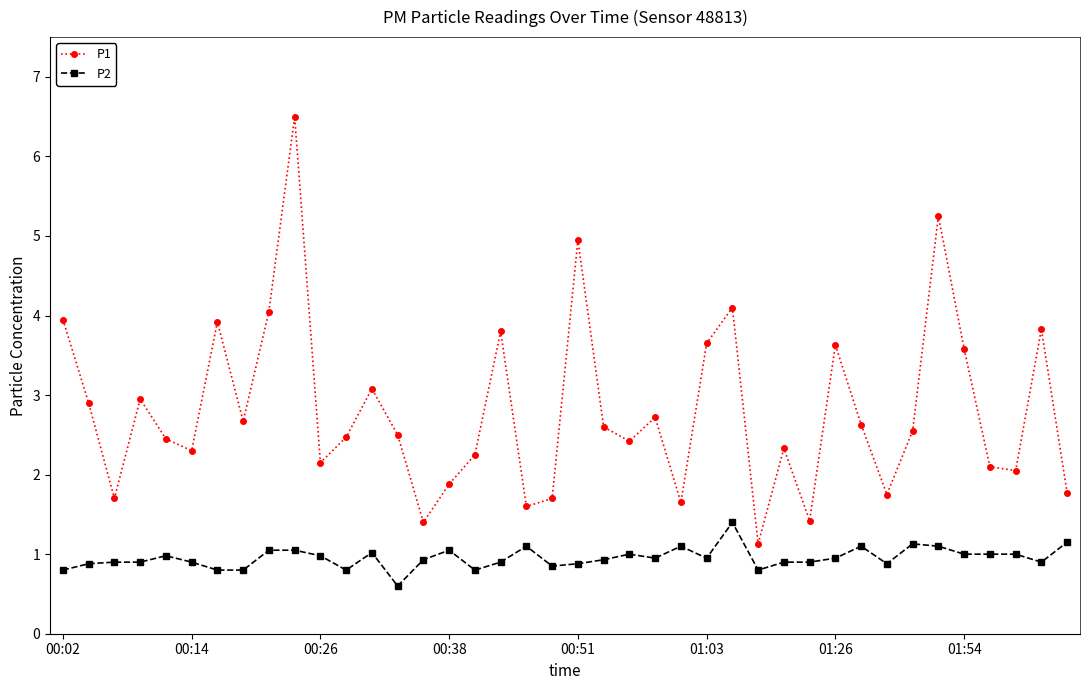

Which series has the largest total across all categories?

P1